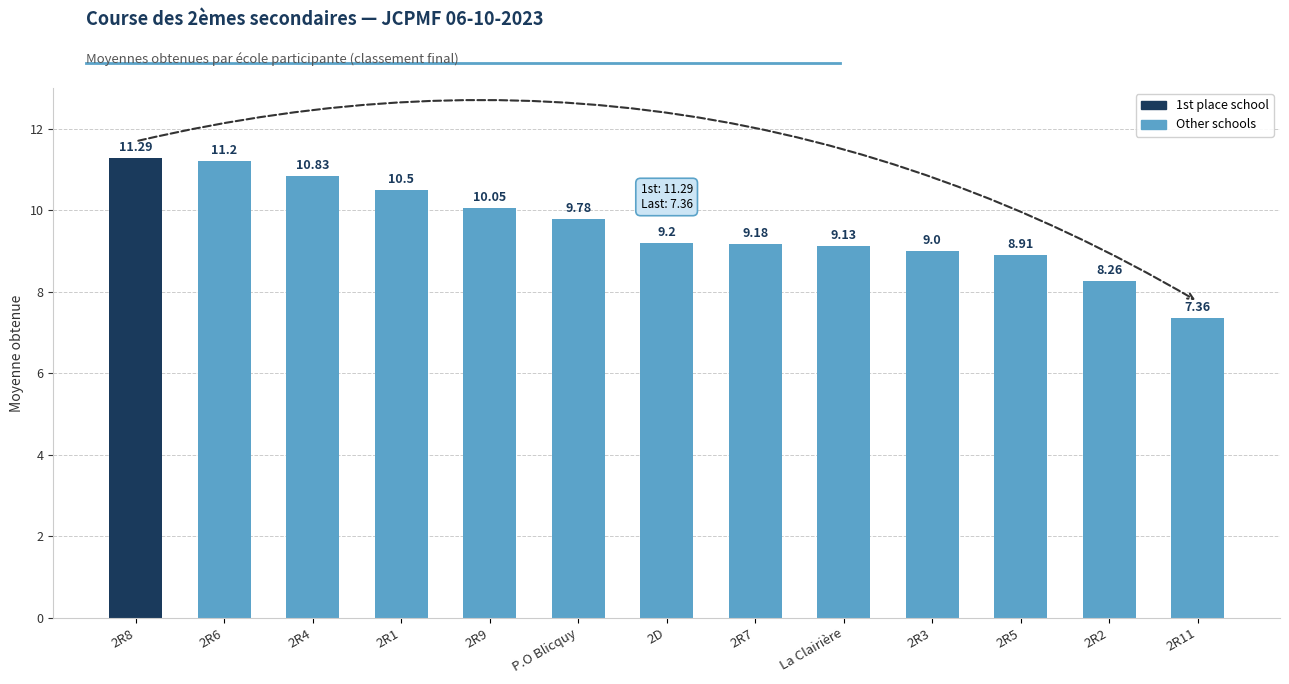

Between 2R3 and P.O Blicquy, which is larger?

P.O Blicquy